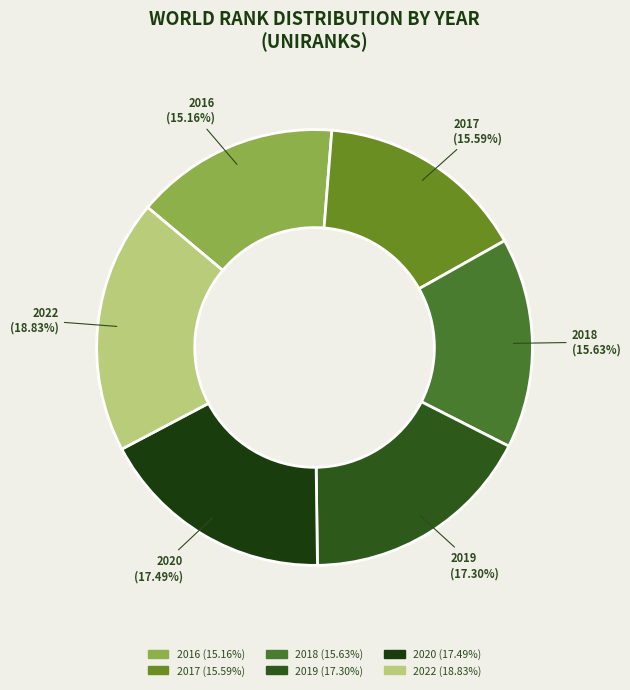

How many slices are in this pie chart?

6